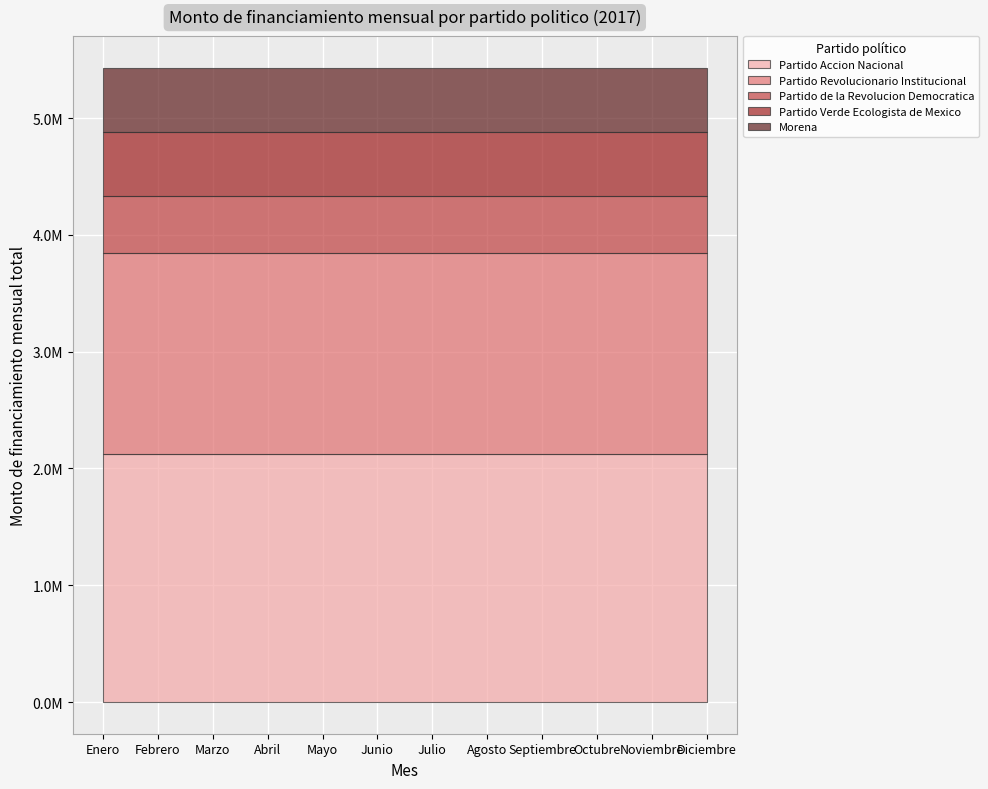

What is the maximum value for Partido Accion Nacional?

2128001.7